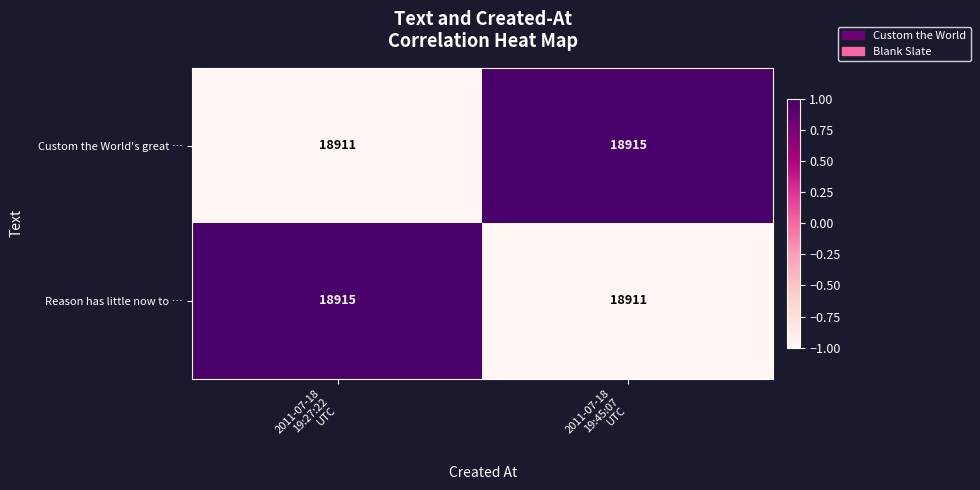

What is the highest value of the Reason has little now to … series?

18915